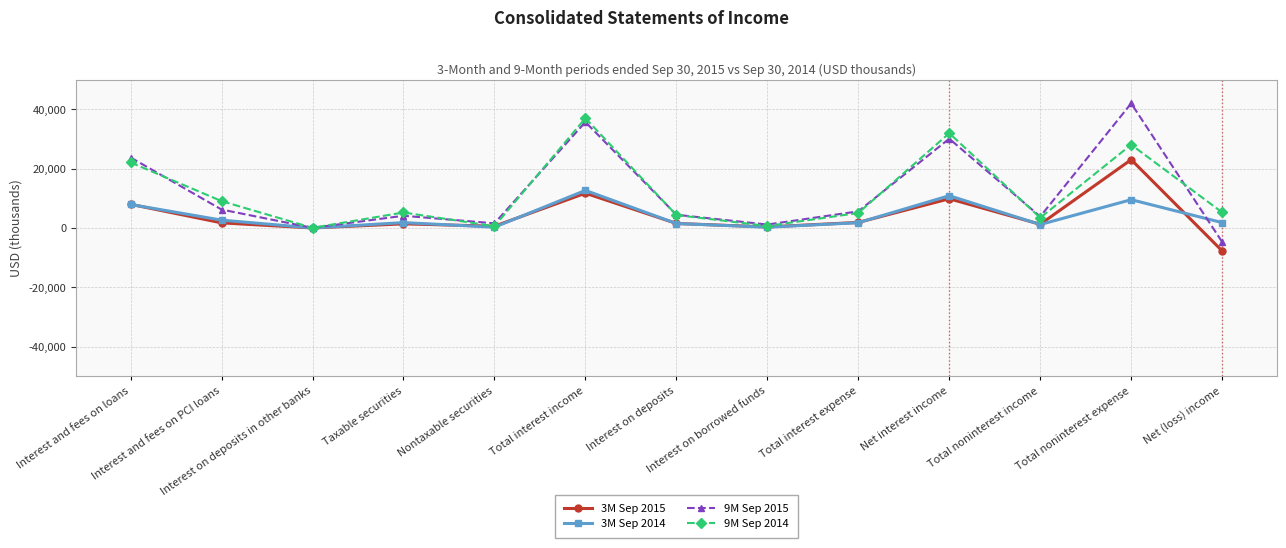

At which category does 9M Sep 2015 reach its first local valley?

Interest on deposits in other banks